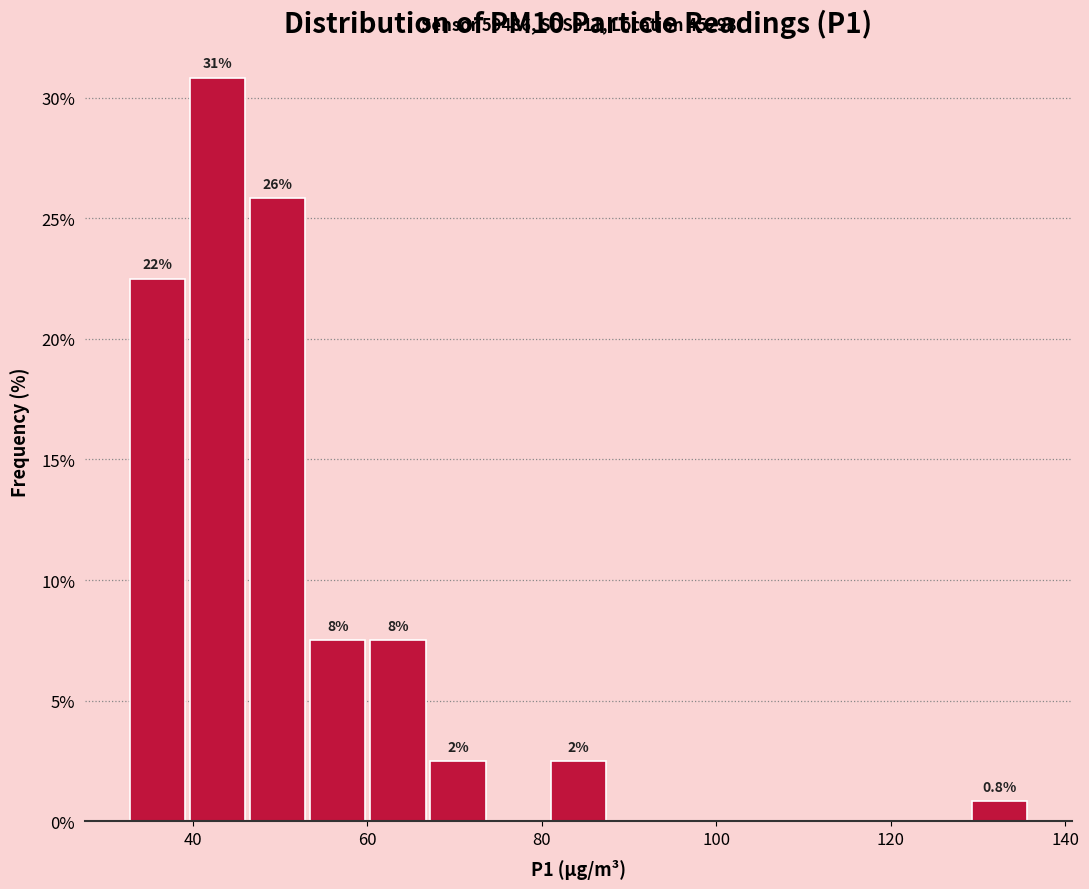

Read against the x-axis, roughly where is the centre of the tallest bar?

42